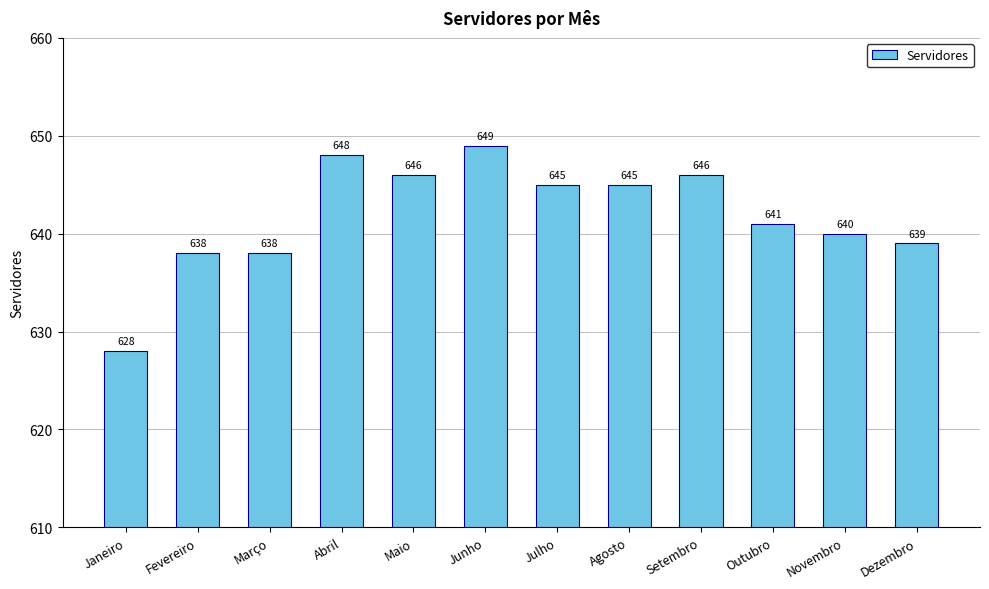

True or false: the data shows 436 at Outubro.

False